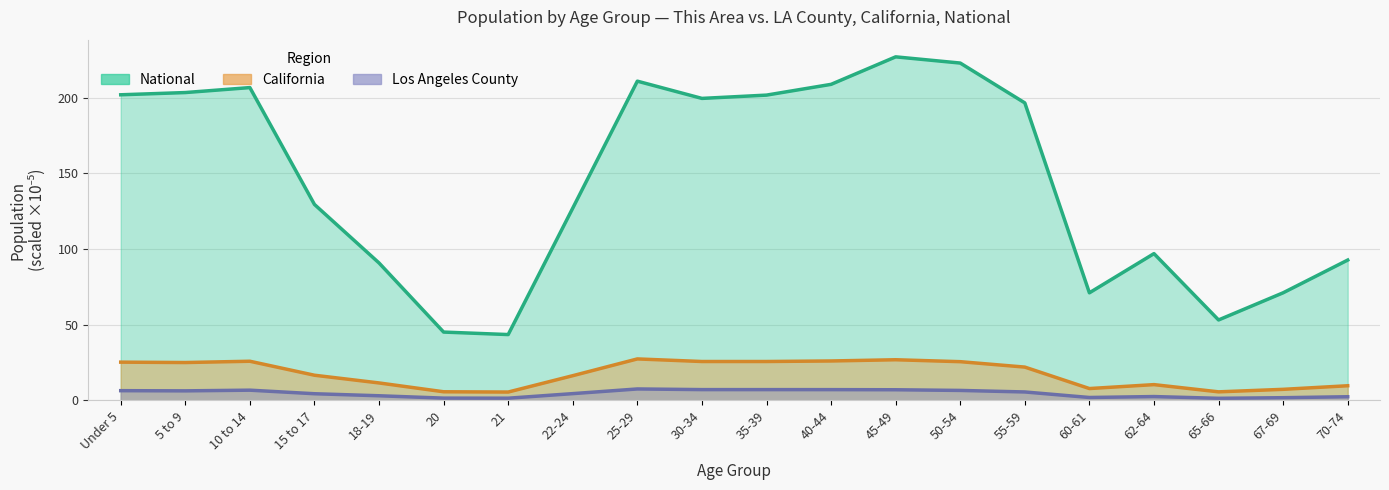

What are all the series names shown in the legend?

Los Angeles County, California, National